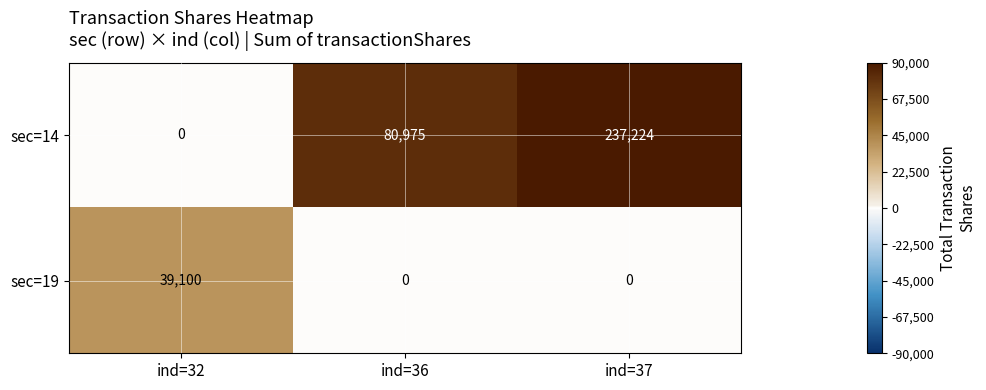

Rank the series at ind=36 from highest to lowest value.

sec=14, sec=19